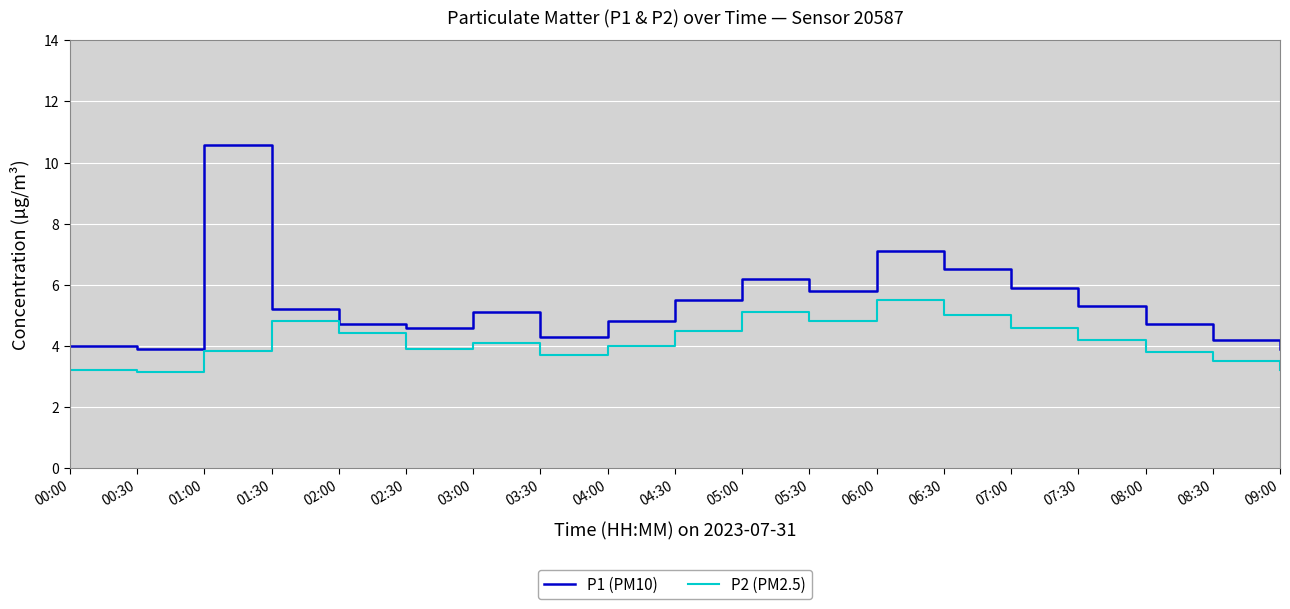

What is the spread (max minus min) of values at 06:00?

1.6